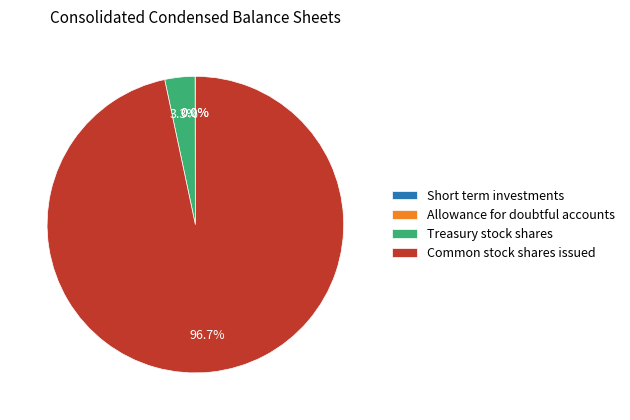

Is there any slice that represents more than half of the pie?

Yes